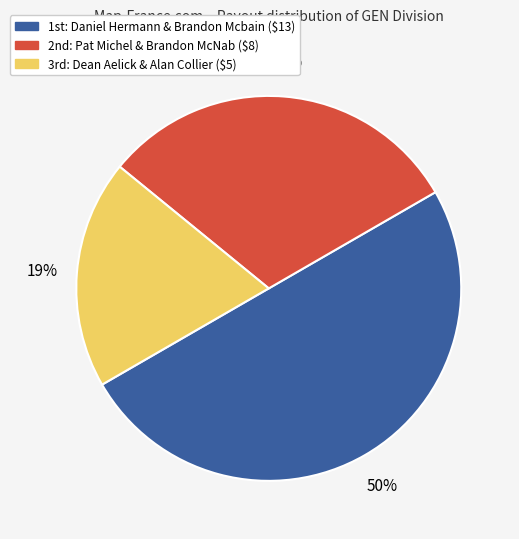

To the nearest percent, what is the difference between the largest and smallest slice percentages?

31%